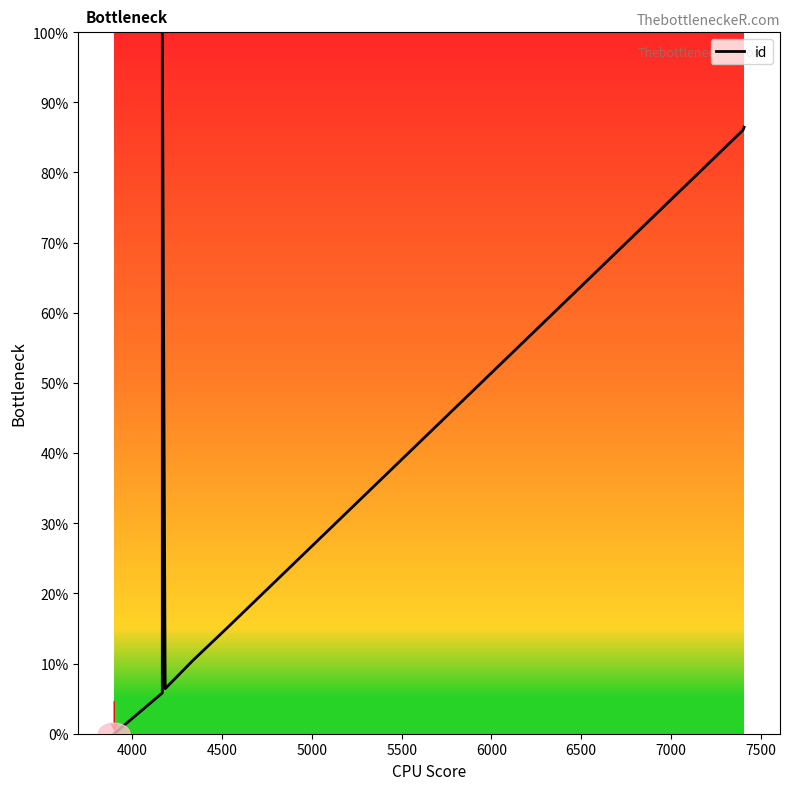

What is the greatest value displayed?

100.0